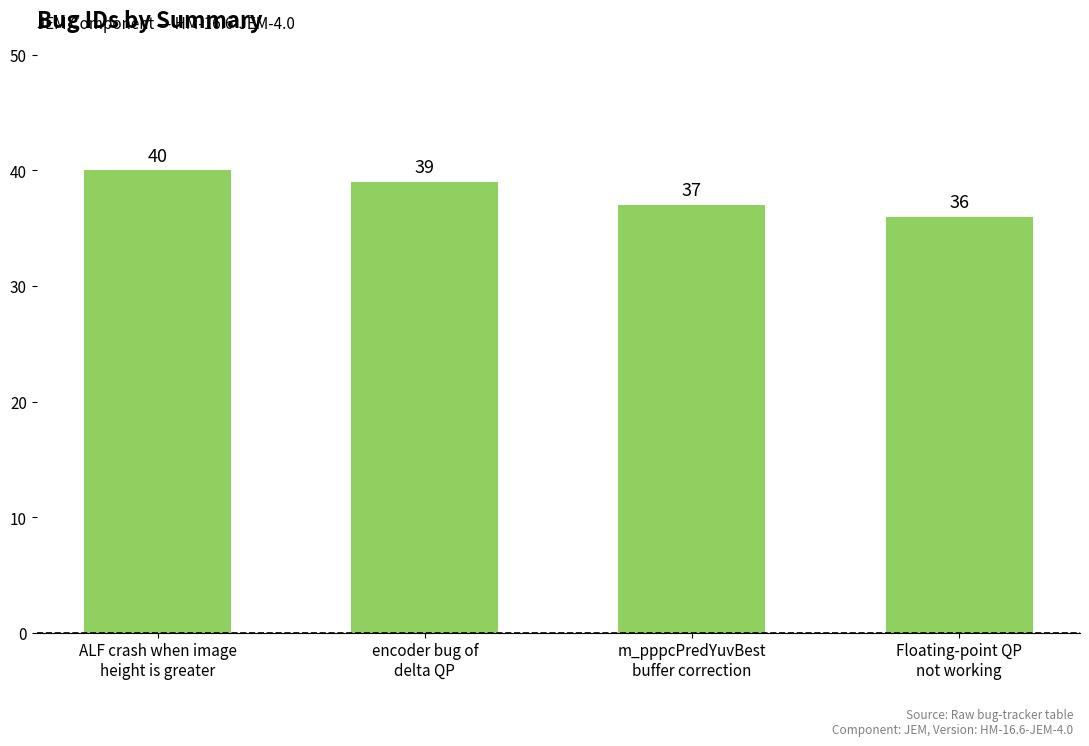

Reading right to left, transcribe all the data shown in this chart.

36	37	39	40